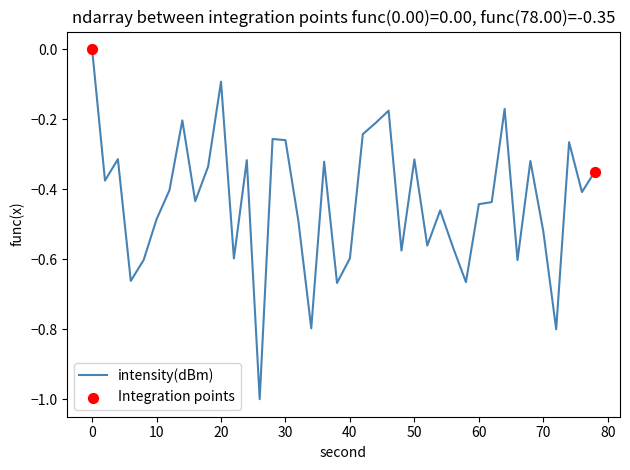

What is the difference between the maximum and minimum values?

1.0